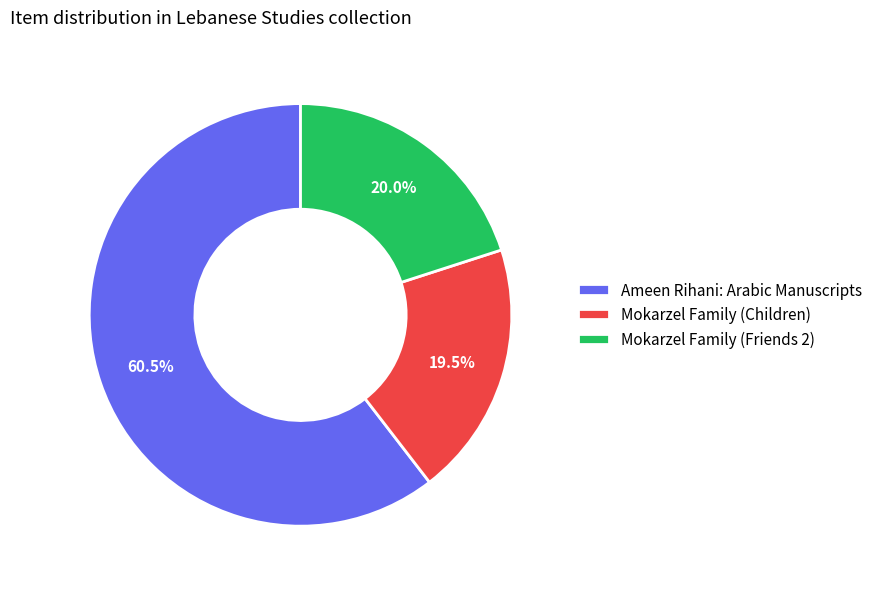

Is there any slice that represents more than half of the pie?

Yes